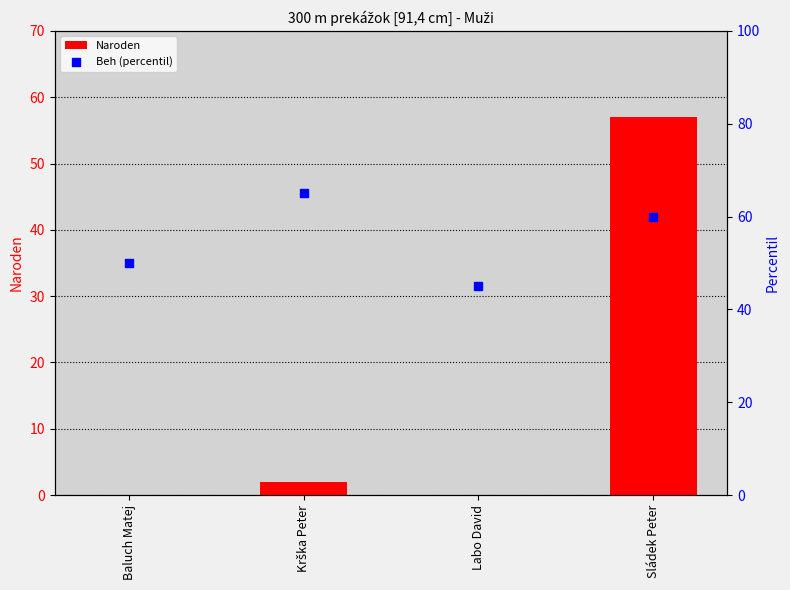

At how many categories does at least one series exceed 19?

4